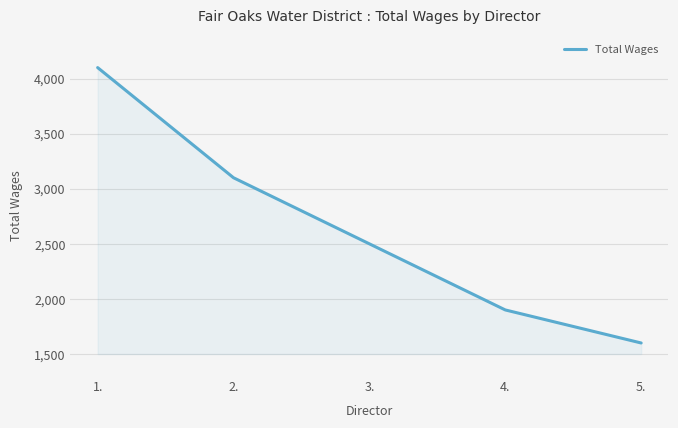

Read the value at 2., to the nearest 10.

3100